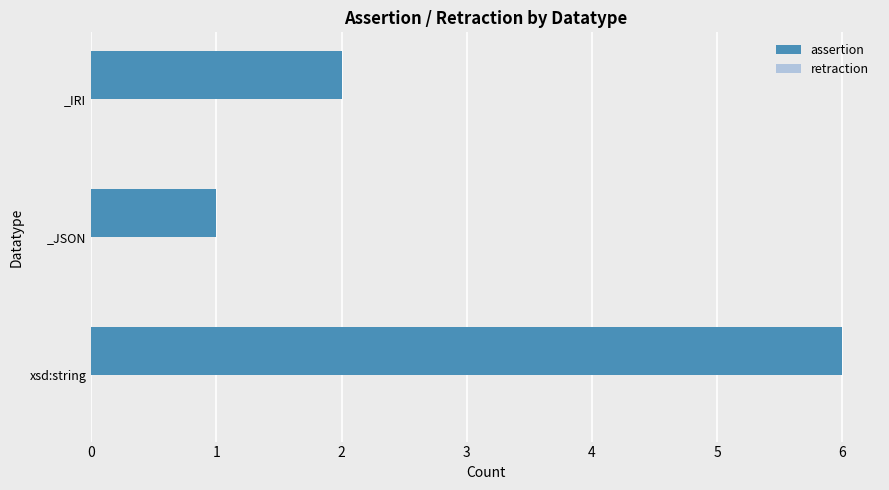

Rank the categories by value from lowest to highest.

_JSON, _IRI, xsd:string